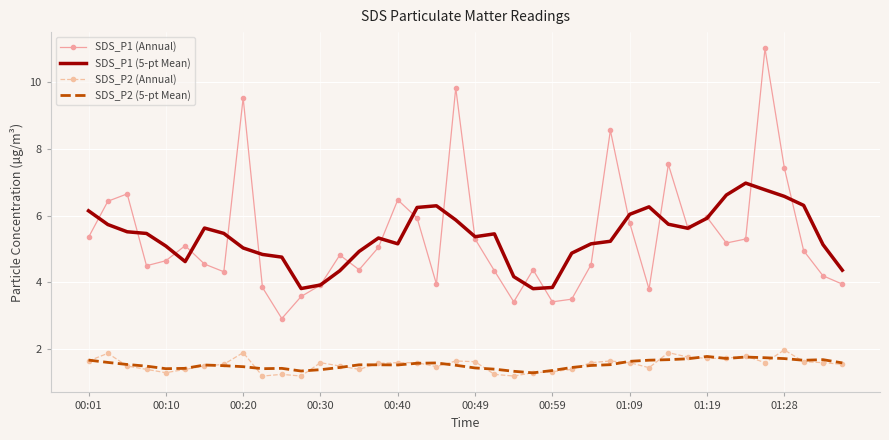

True or false: SDS_P2 (Annual) and SDS_P1 (5-pt Mean) cross at least once.

False